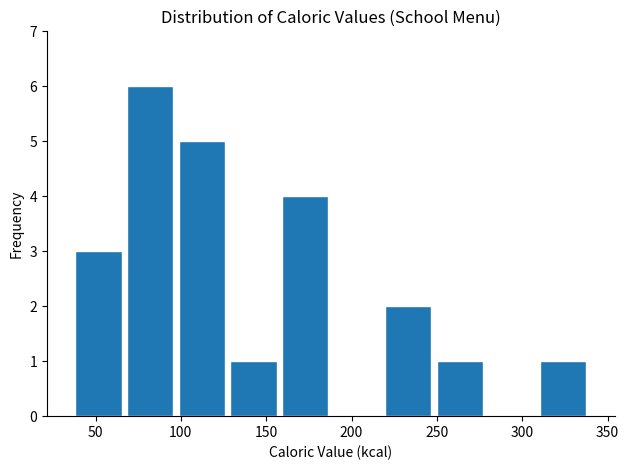

Reading left to right, transcribe this chart: for each bar, give the range it covers on the x-axis and its height. Neither the bar edges nor the heights are printed on the chart, so give them approximately, as read against the axes.

35 to 65: 3
65 to 95: 6
95 to 125: 5
125 to 160: 1
160 to 190: 4
190 to 220: 0
220 to 250: 2
250 to 280: 1
280 to 310: 0
310 to 340: 1